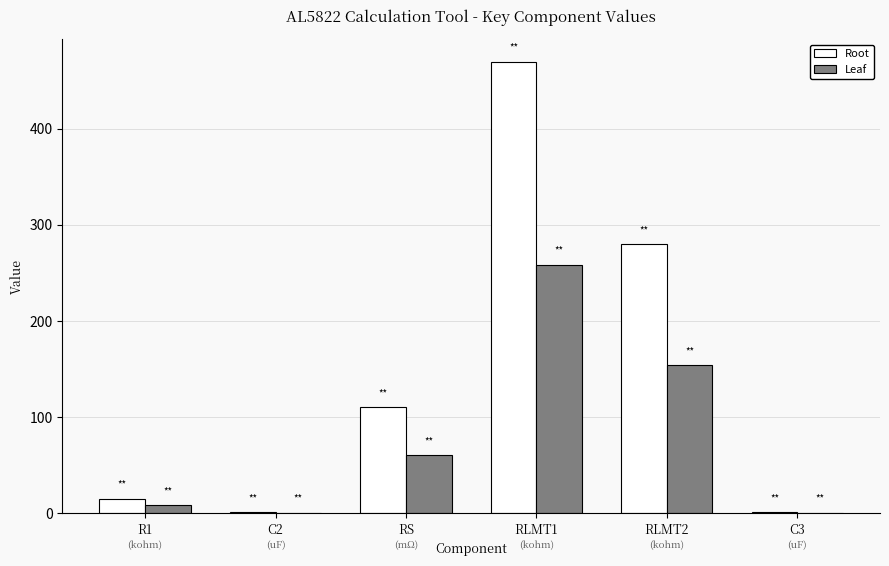

What is the maximum value shown in the chart?

470.0